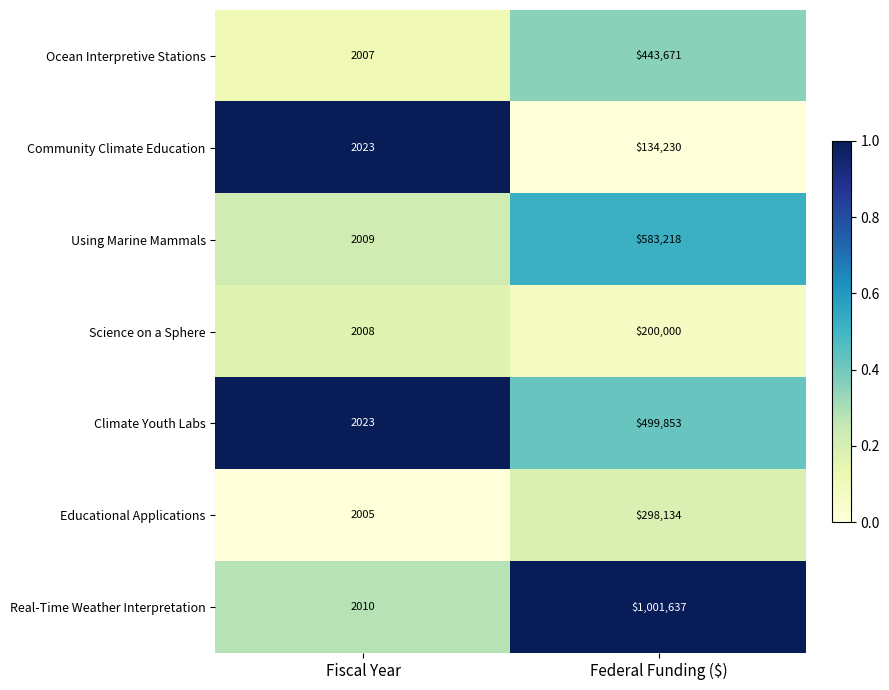

Reading right to left, list all the values displayed in this chart.

Ocean Interpretive Stations: 443671	2007
Community Climate Education: 134230	2023
Using Marine Mammals: 583218	2009
Science on a Sphere: 200000	2008
Climate Youth Labs: 499853	2023
Educational Applications: 298134	2005
Real-Time Weather Interpretation: 1001637	2010